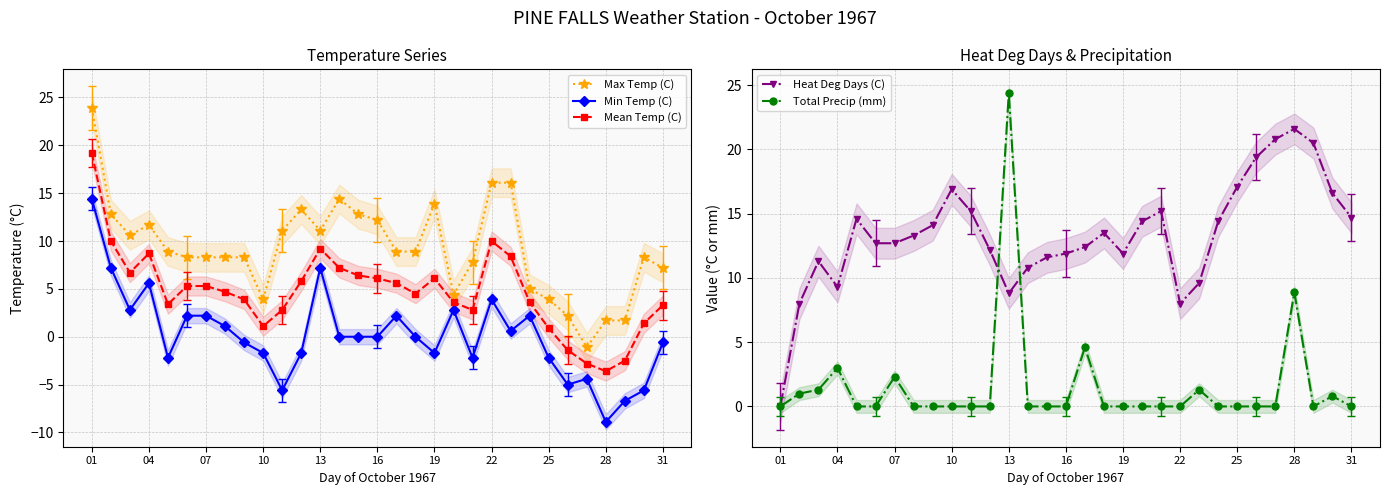

Reading left to right, extract all data points from this chart.

Max Temp (C): 23.9	12.8	10.6	11.7	8.9	8.3	8.3	8.3	8.3	3.9	11.1	13.3	11.1	14.4	12.8	12.2	8.9	8.9	13.9	4.4	7.8	16.1	16.1	5.0	3.9	2.2	-1.1	1.7	1.7	8.3	7.2
Min Temp (C): 14.4	7.2	2.8	5.6	-2.2	2.2	2.2	1.1	-0.6	-1.7	-5.6	-1.7	7.2	0.0	0.0	0.0	2.2	0.0	-1.7	2.8	-2.2	3.9	0.6	2.2	-2.2	-5.0	-4.4	-8.9	-6.7	-5.6	-0.6
Mean Temp (C): 19.2	10.0	6.7	8.7	3.4	5.3	5.3	4.7	3.9	1.1	2.8	5.8	9.2	7.2	6.4	6.1	5.6	4.5	6.1	3.6	2.8	10.0	8.4	3.6	0.9	-1.4	-2.8	-3.6	-2.5	1.4	3.3
Heat Deg Days (C): 0.0	8.0	11.3	9.3	14.6	12.7	12.7	13.3	14.1	16.9	15.2	12.2	8.8	10.8	11.6	11.9	12.4	13.5	11.9	14.4	15.2	8.0	9.6	14.4	17.1	19.4	20.8	21.6	20.5	16.6	14.7
Total Precip (mm): 0.0	1.0	1.3	3.0	0.0	0.0	2.3	0.0	0.0	0.0	0.0	0.0	24.4	0.0	0.0	0.0	4.6	0.0	0.0	0.0	0.0	0.0	1.3	0.0	0.0	0.0	0.0	8.9	0.0	0.8	0.0